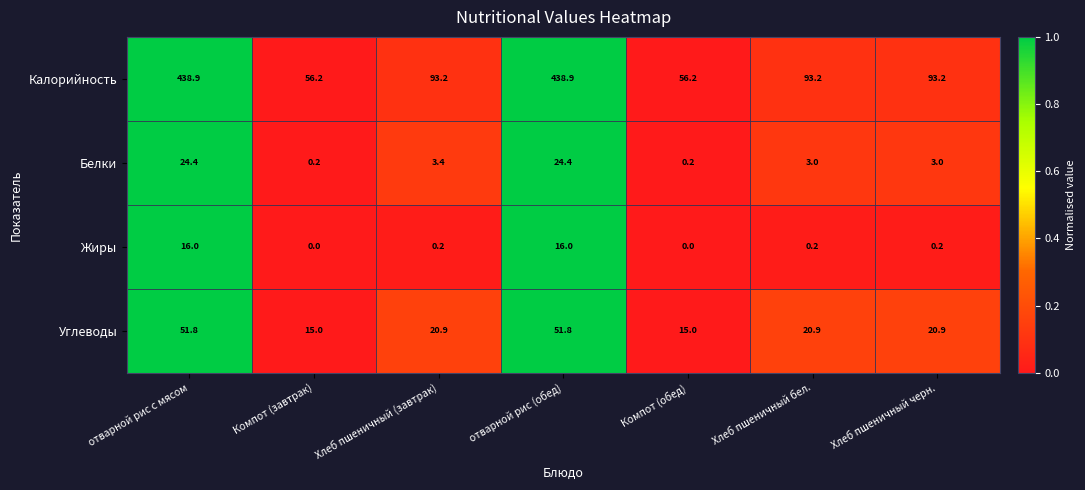

Where does the Калорийность series first go above 93?

отварной рис с мясом